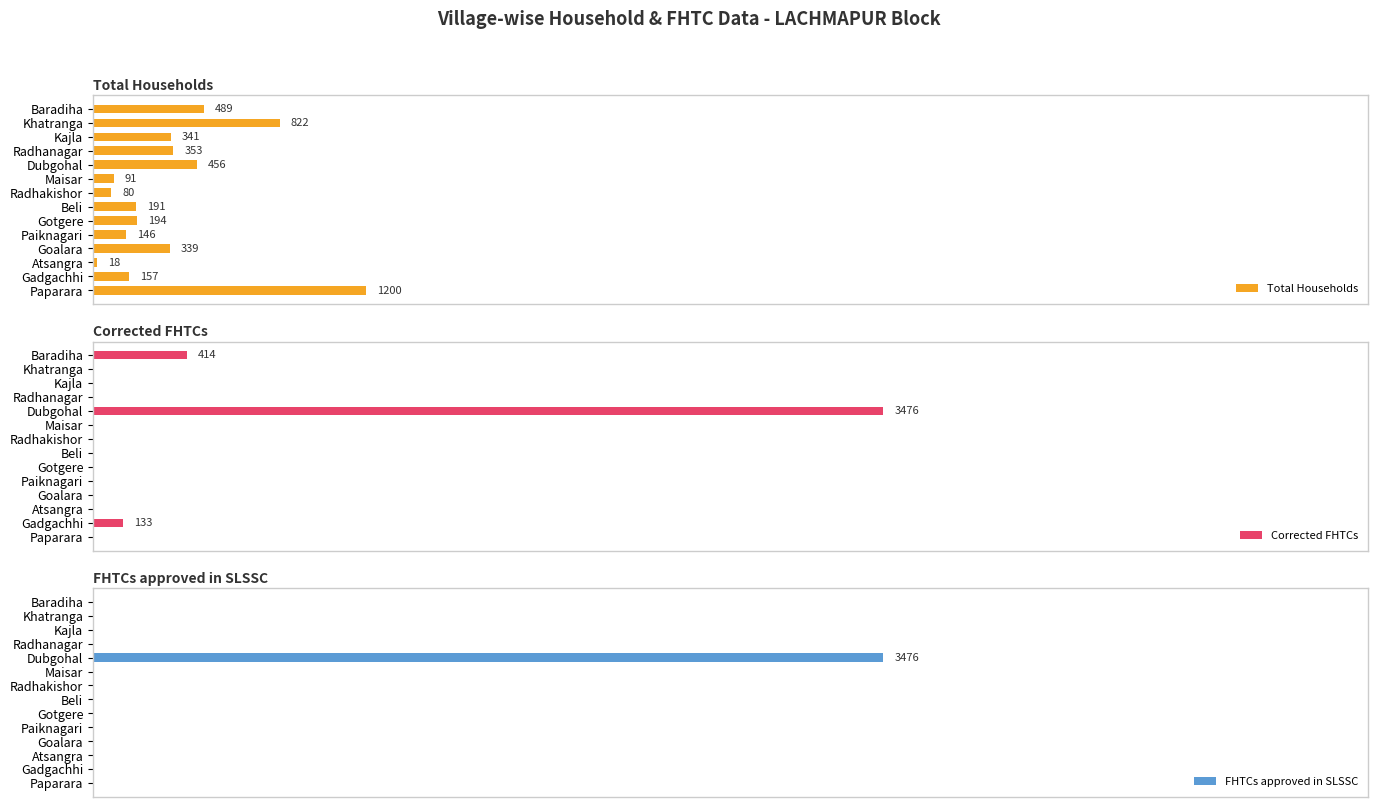

Which category has the lowest value in the Total Households series?

Atsangra